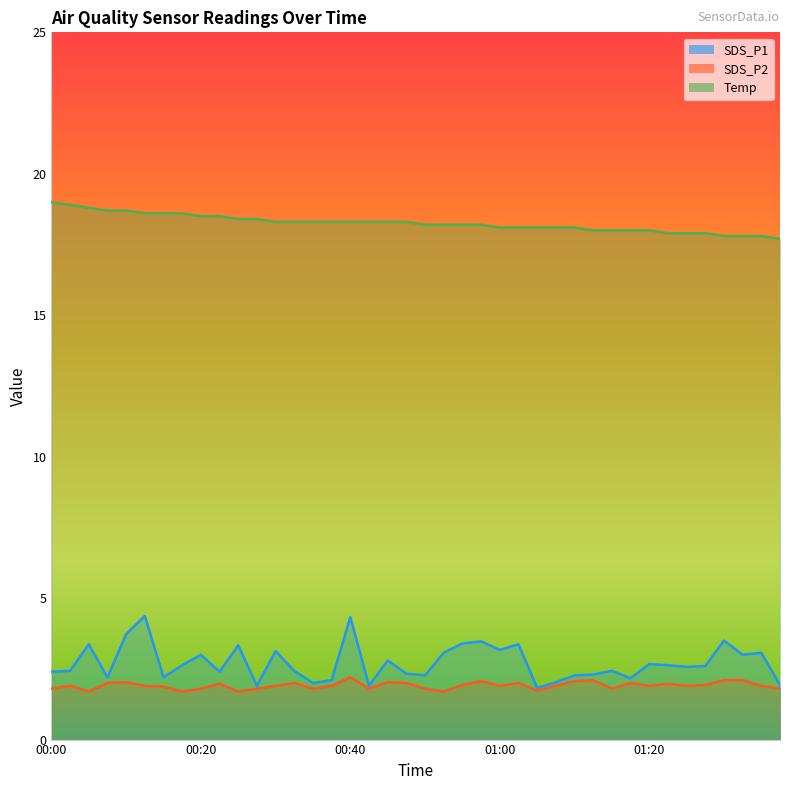

Which category has the highest value in the Temp series?

00:00